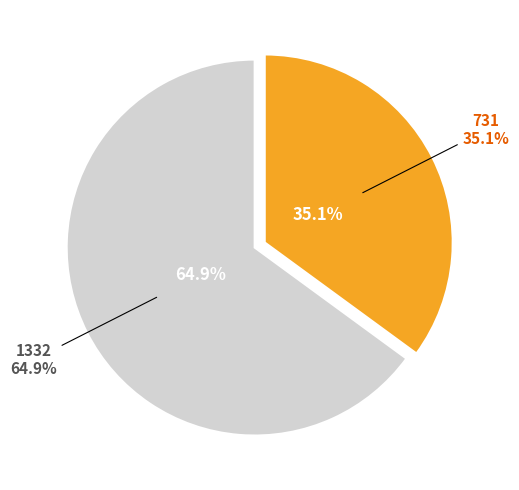

Is the sum of 1332 and 731 greater than half?

Yes